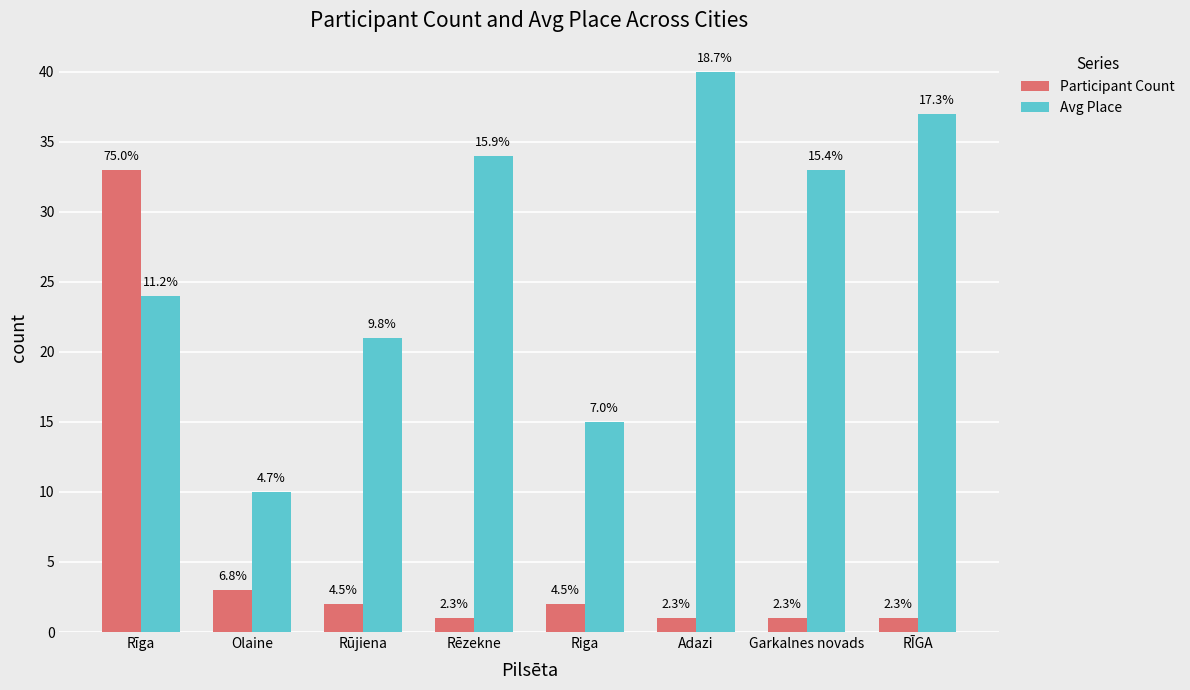

Between Adazi and RĪGA, which series saw the biggest shift?

Avg Place